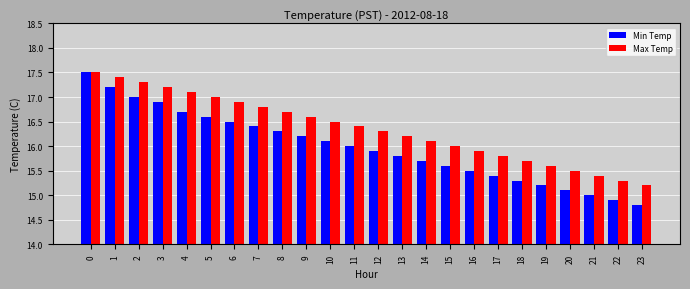

Which category has the lowest value across all series?

23